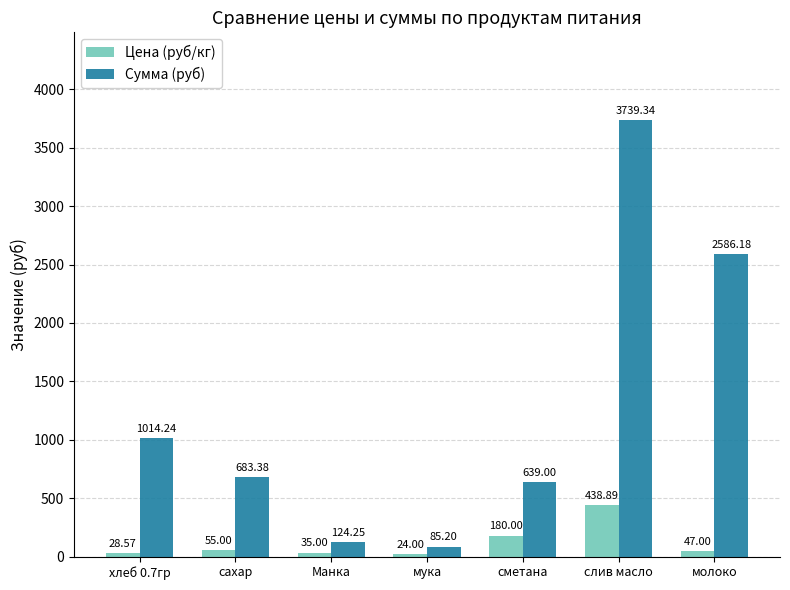

What is the value of the Сумма (руб) bar at the 1st from the left?

1014.2